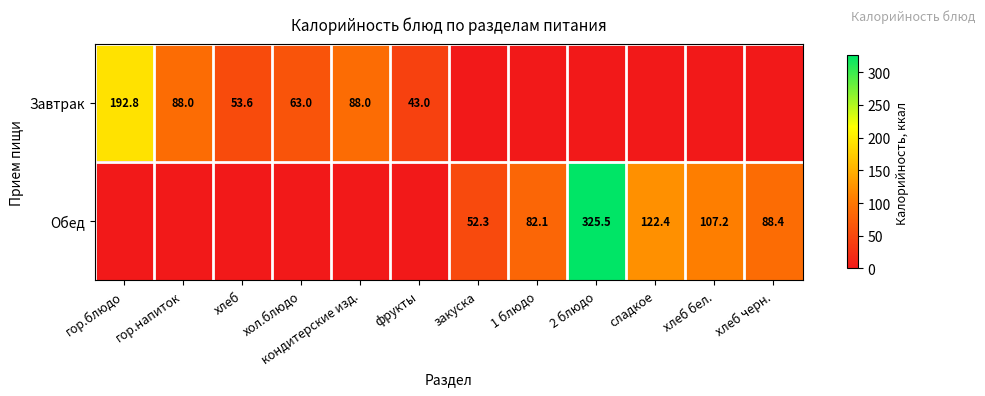

Rank the categories by Завтрак value from highest to lowest.

гор.блюдо, гор.напиток, кондитерские изд., хол.блюдо, хлеб, фрукты, закуска, 1 блюдо, 2 блюдо, сладкое, хлеб бел., хлеб черн.